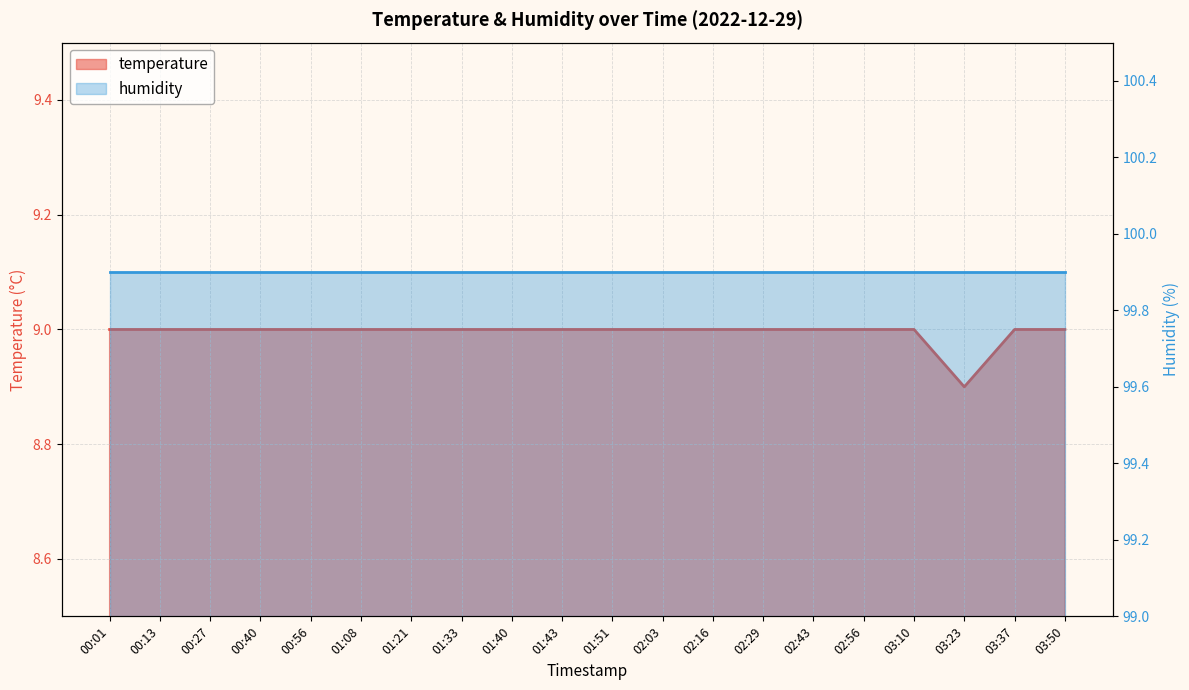

Count the values in the range 9 to 10.

19